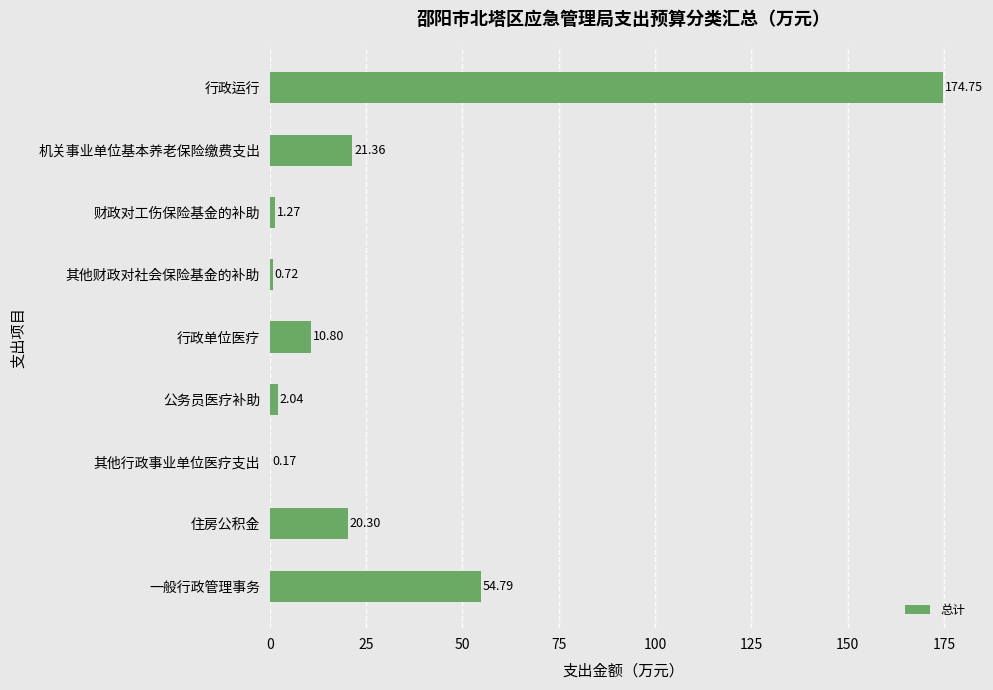

Which has a higher value, 公务员医疗补助 or 机关事业单位基本养老保险缴费支出?

机关事业单位基本养老保险缴费支出